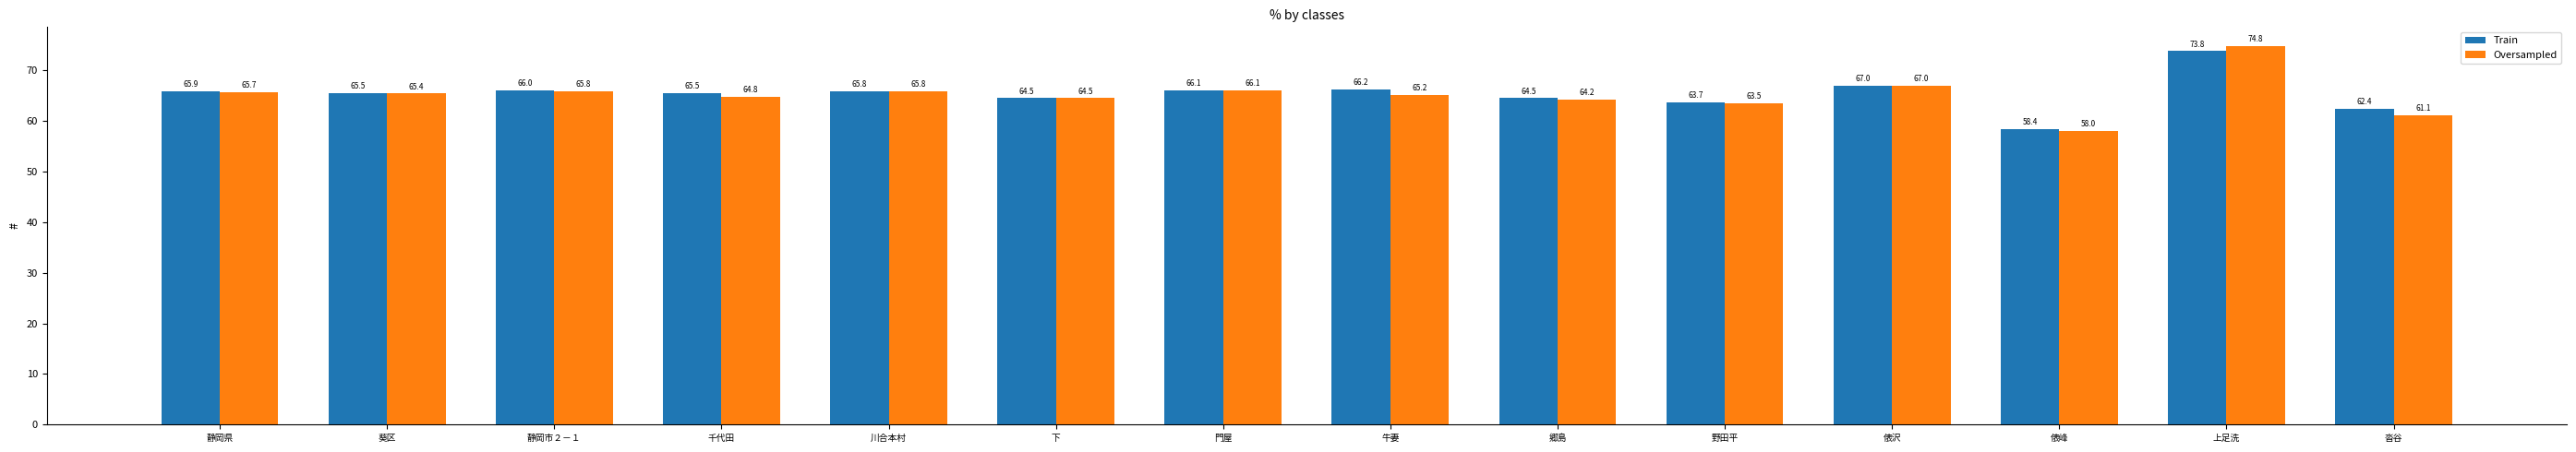

Is it true that Train equals 67.0 at 俵沢?

True